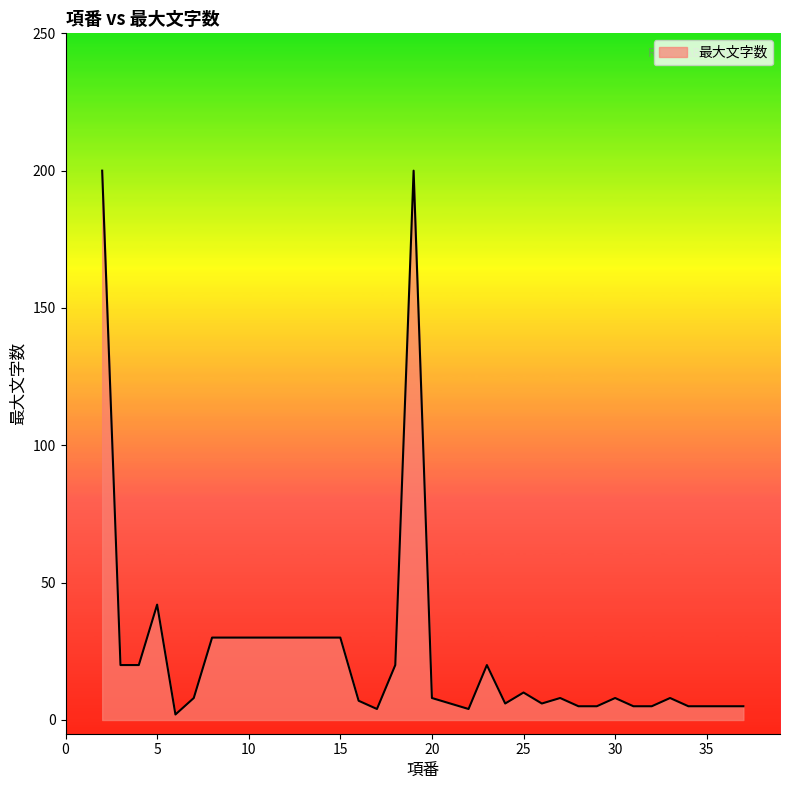

What is the maximum value shown in the chart?

200